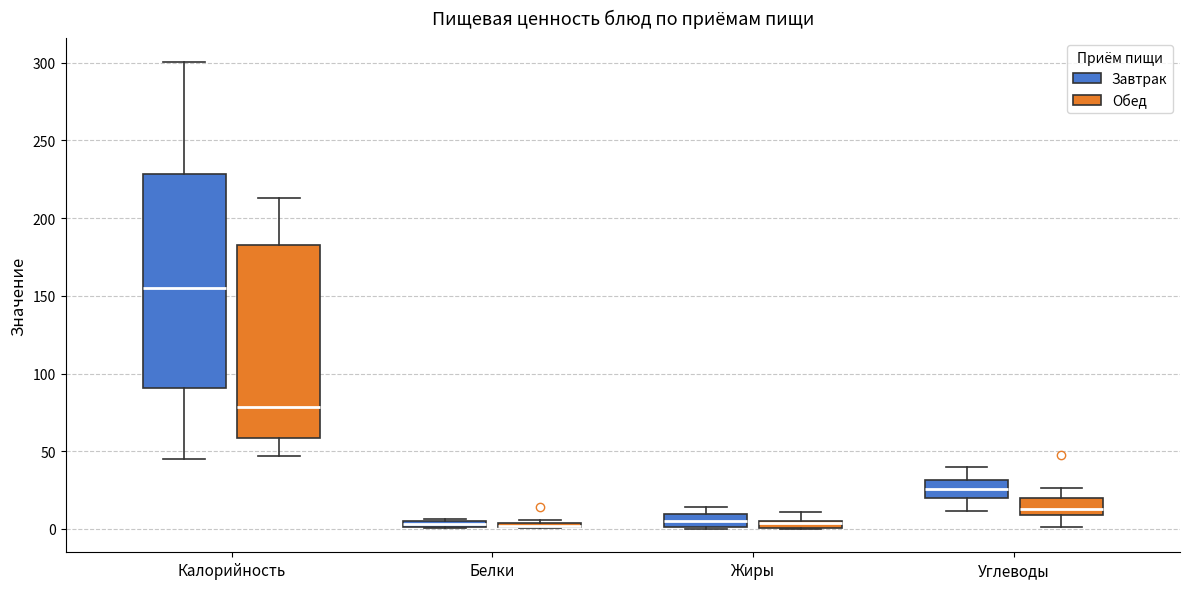

Where is the lower edge of the box for Жиры (Обед) on the y-axis? The values are not printed on the chart, so give them approximately, as read against the axis.

0